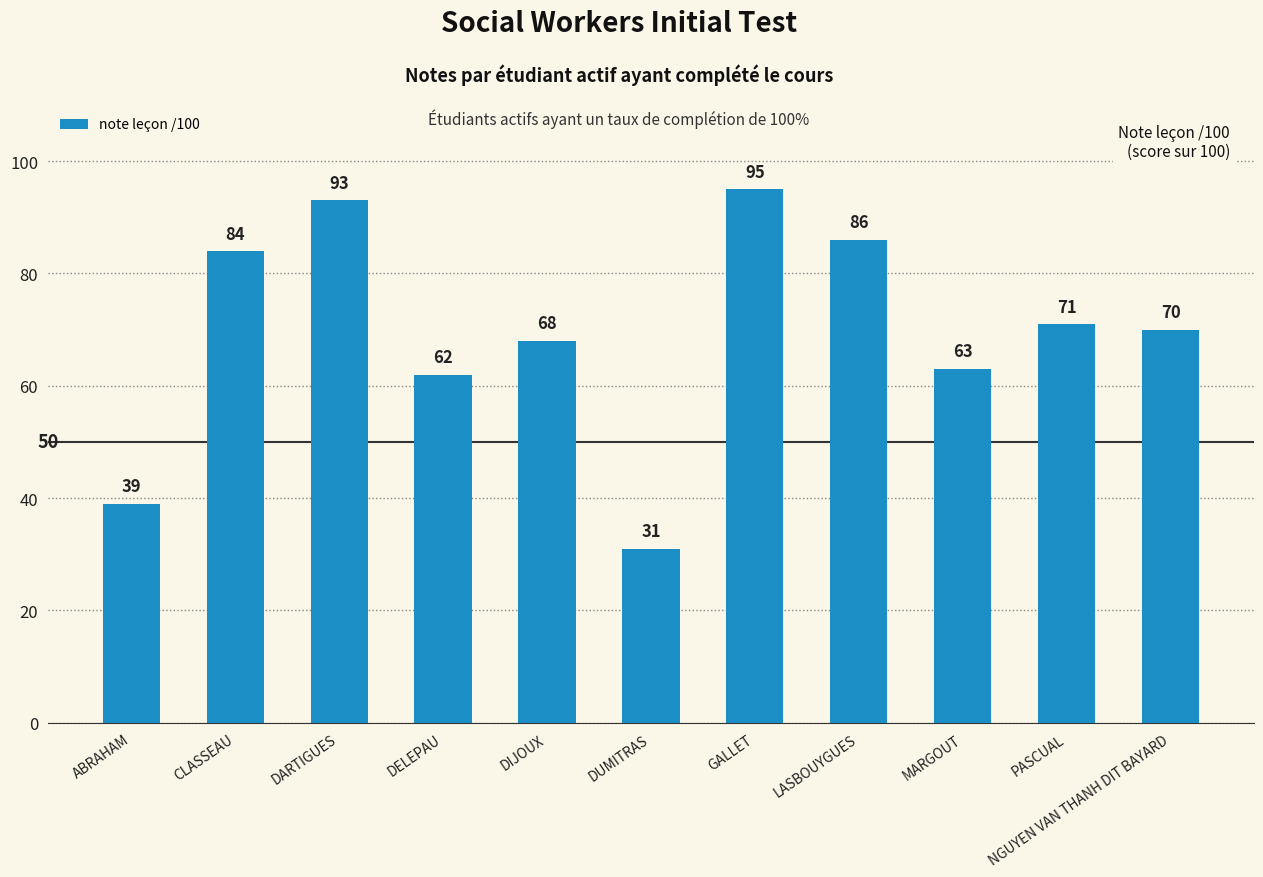

Which category has the lowest value across all series?

DUMITRAS